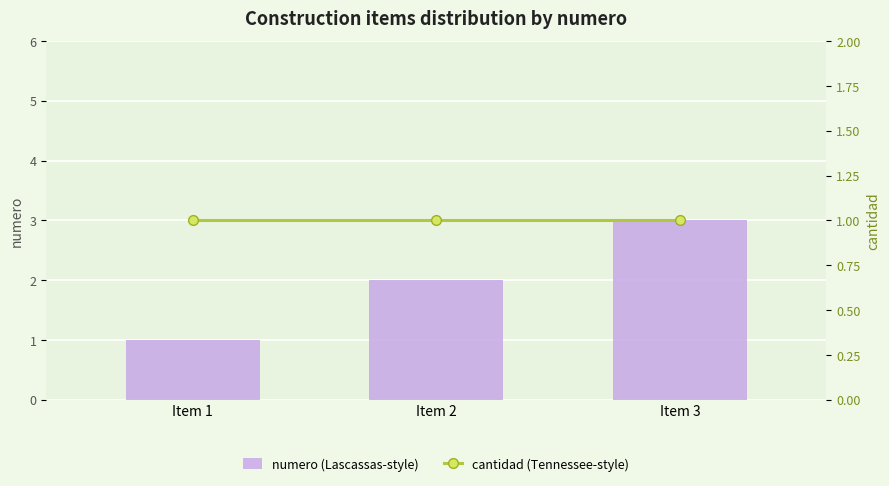

The numero (Lascassas-style) series shows 2 at Item 2. True or false?

True